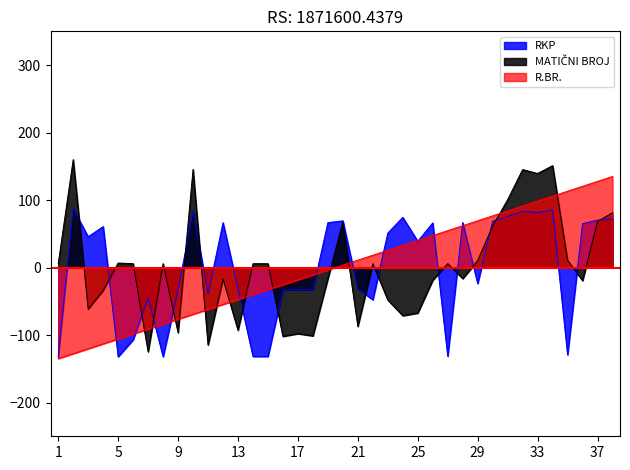

What is the value of the MATIČNI BROJ point at the 36th from the left?

-19.4